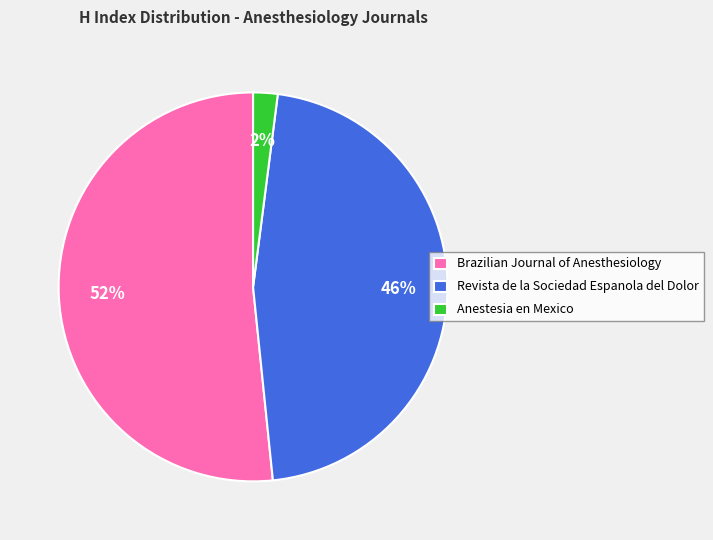

How many segments does this pie chart have?

3